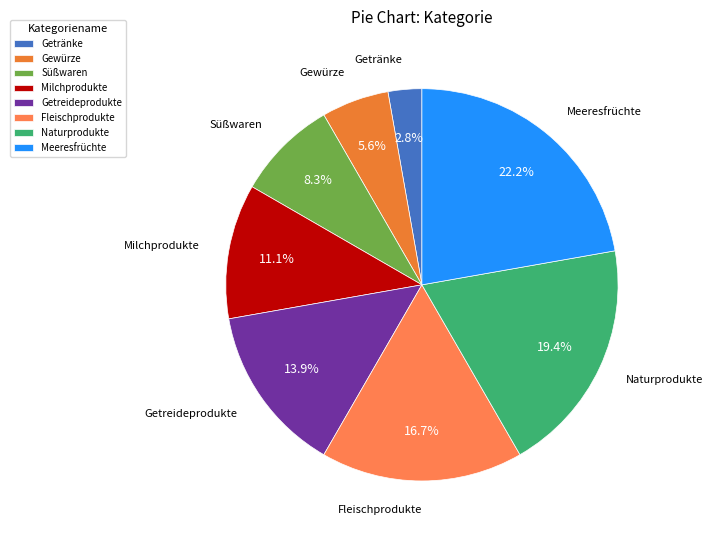

What percentage do Meeresfrüchte and Getränke together represent?

25.0%